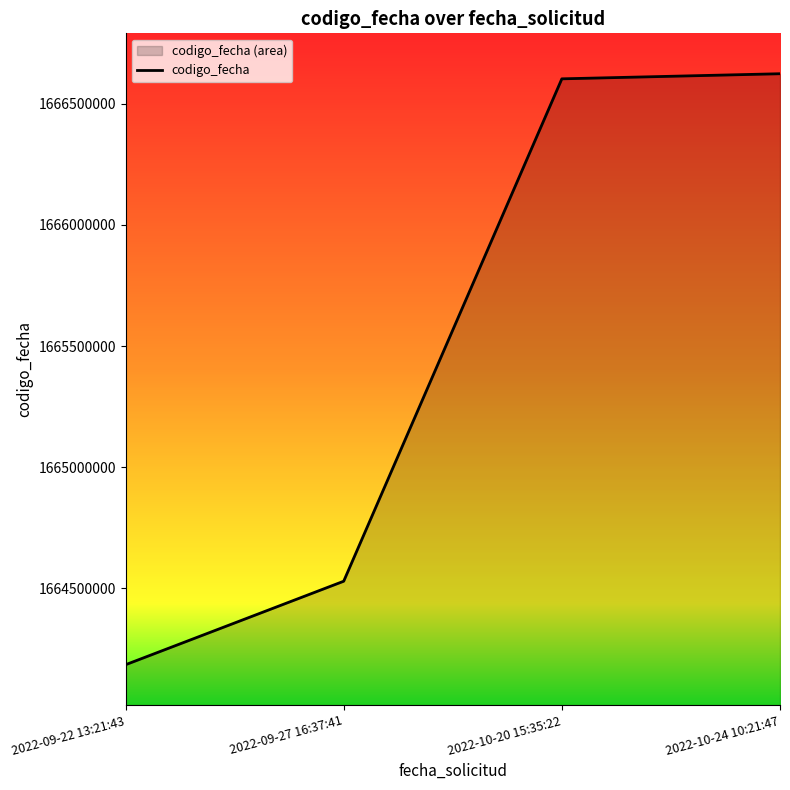

What is the difference between the values at 2022-10-24 10:21:47 and 2022-09-27 16:37:41?

2093553